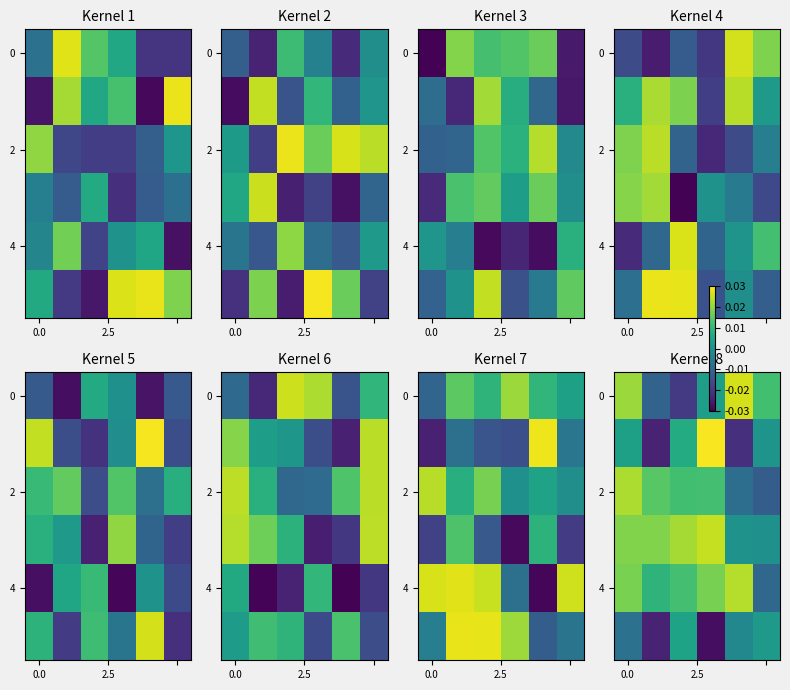

Which category has the lowest value across all series?

3